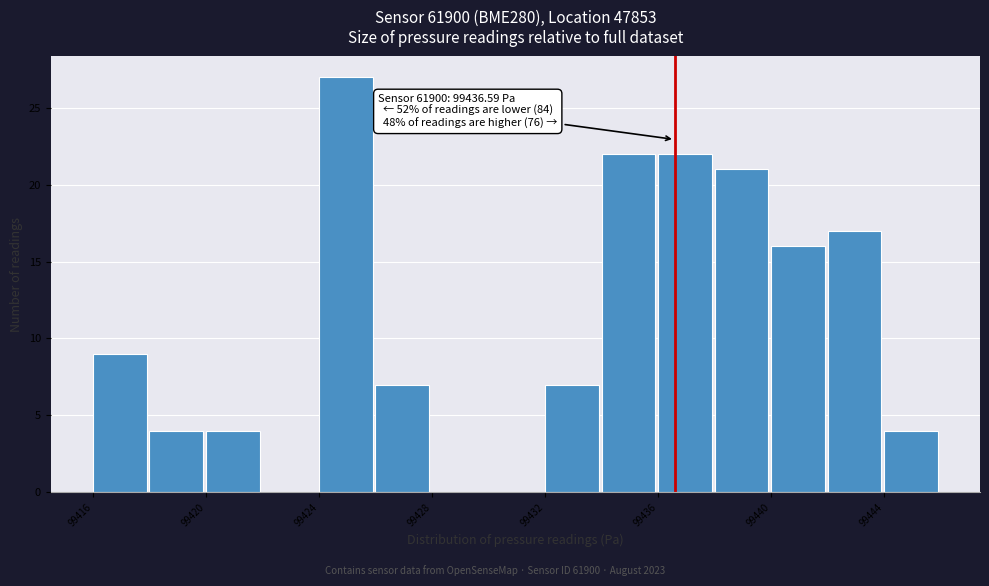

Read against the x-axis, roughly where is the centre of the tallest bar?

99425.0